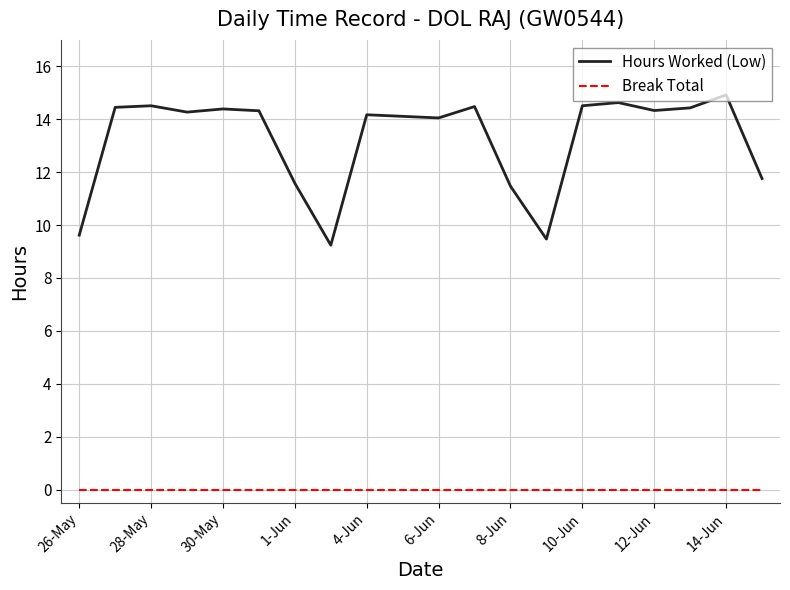

Which series has the largest total across all categories?

Hours Worked (Low)